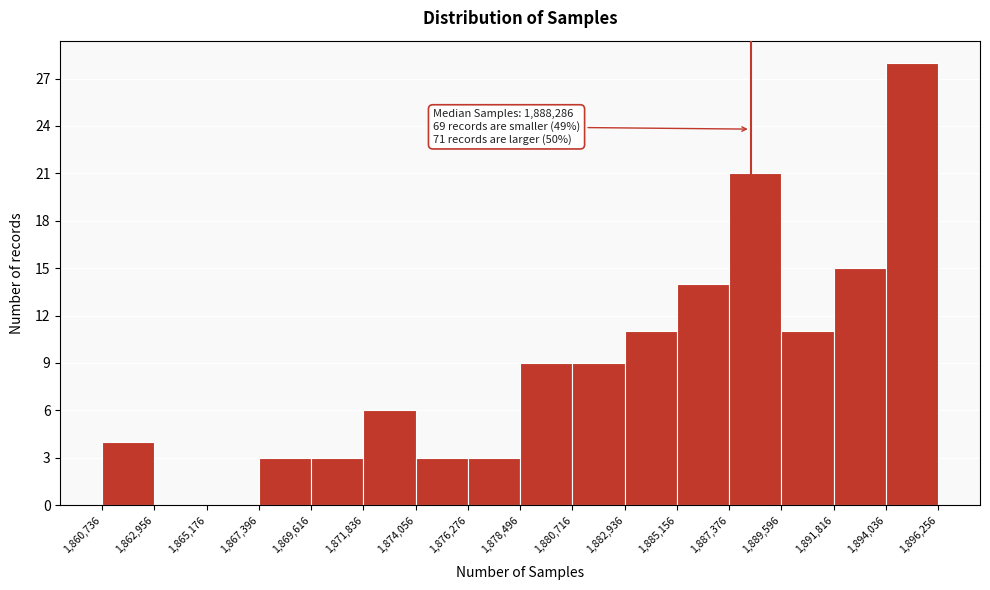

Which range on the x-axis has the tallest bar?

1,894,036 to 1,896,256